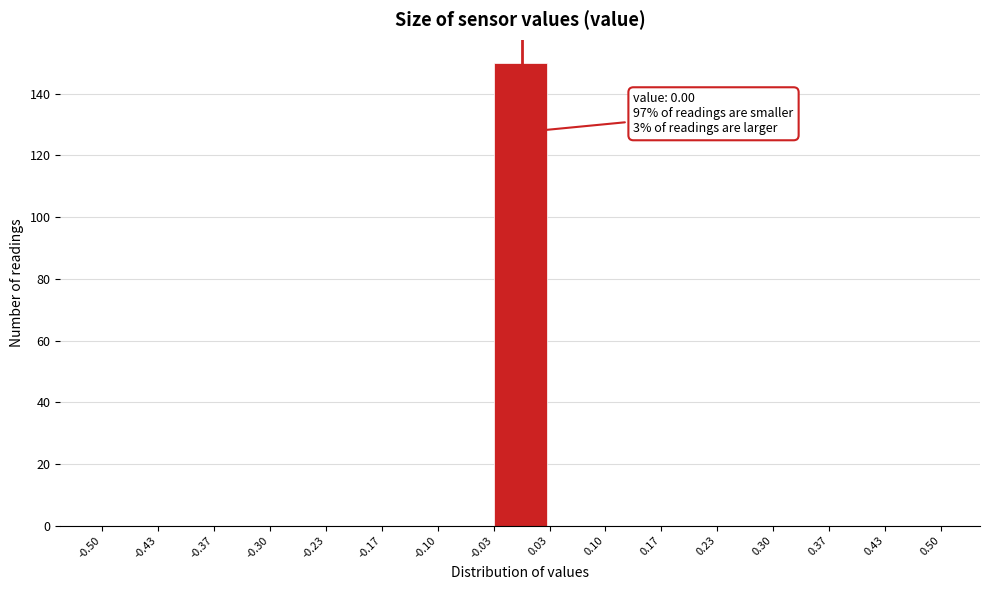

Which range on the x-axis has the tallest bar?

-0.03 to 0.03